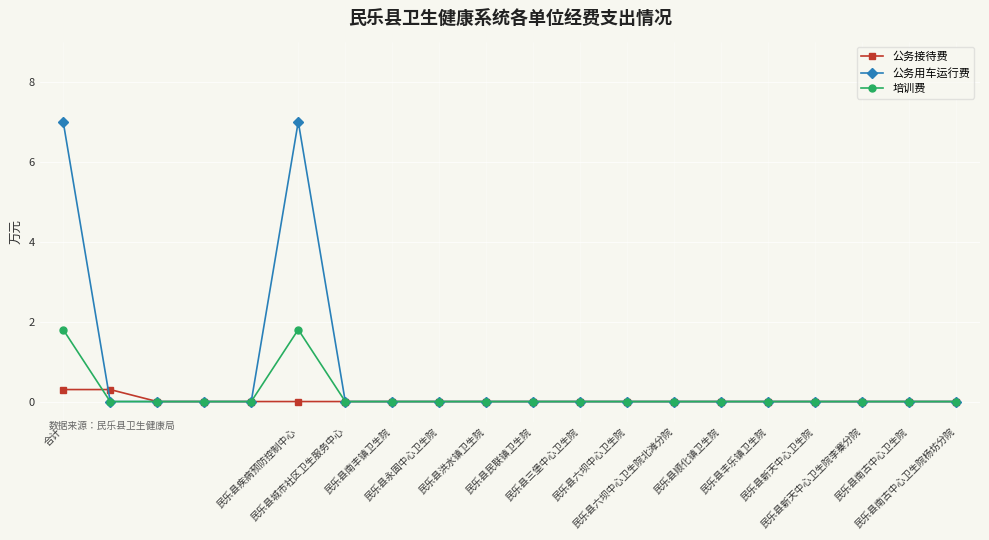

List the series in order of their peak value, lowest first.

公务接待费, 培训费, 公务用车运行费